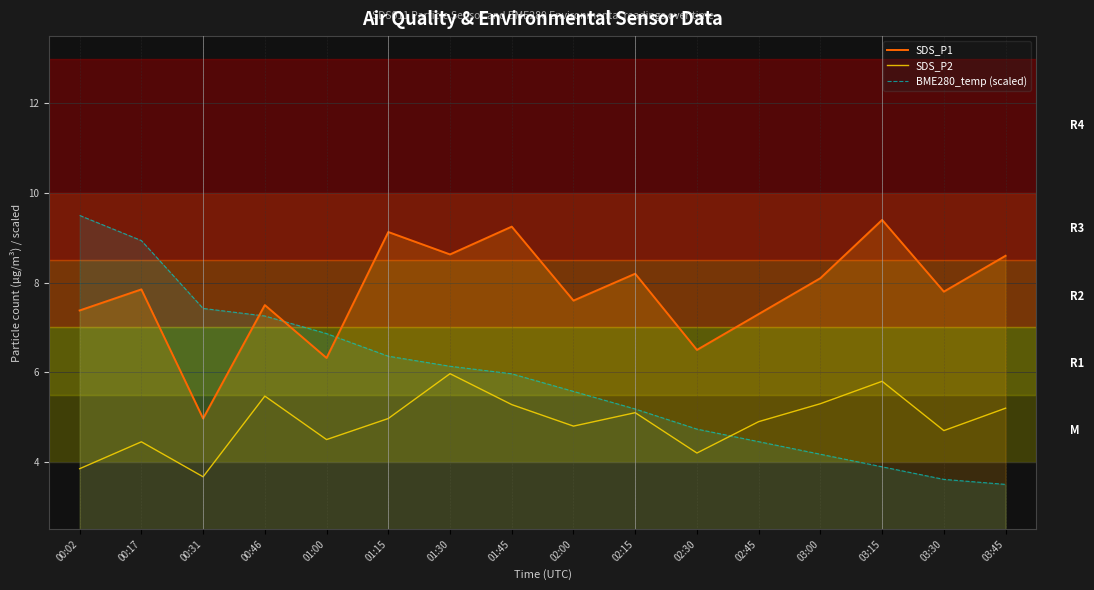

Which series has the widest spread of values?

BME280_temp (scaled)